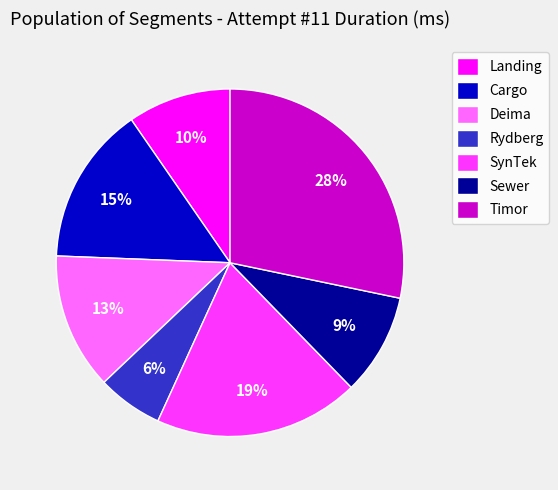

What is the smallest slice in the pie chart?

Rydberg